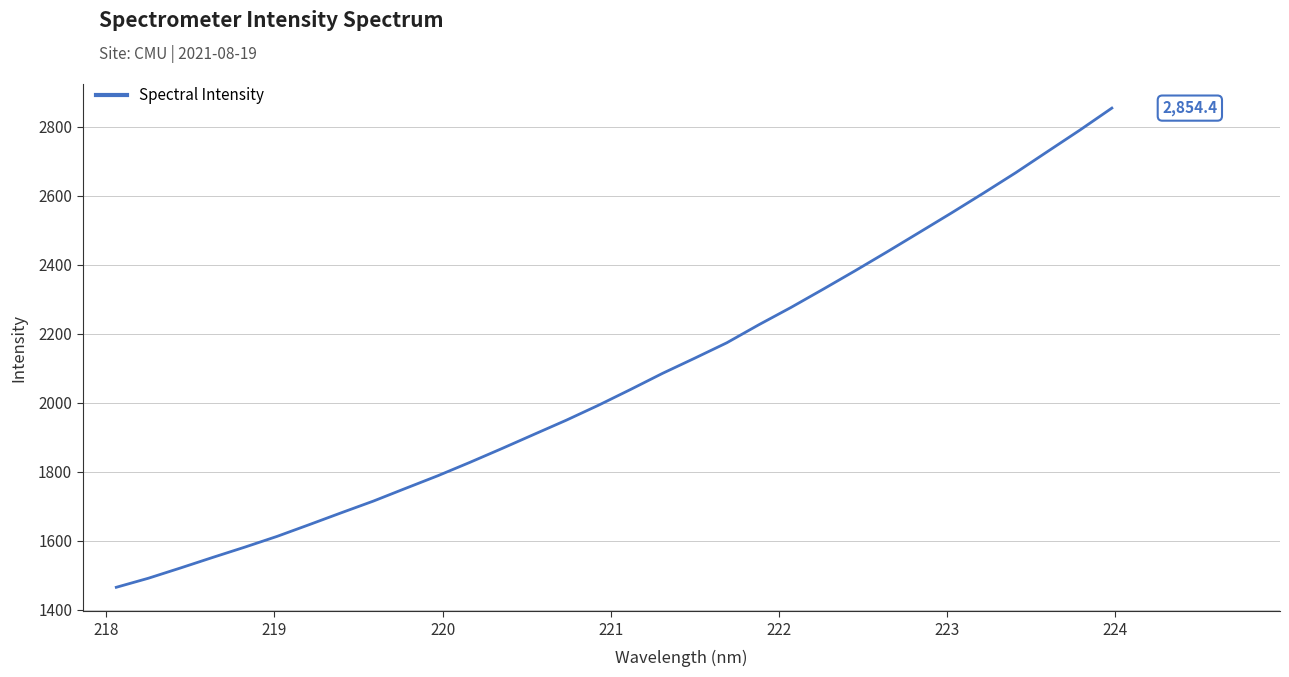

True or false: there are more than 0 points higher than both neighbors.

False